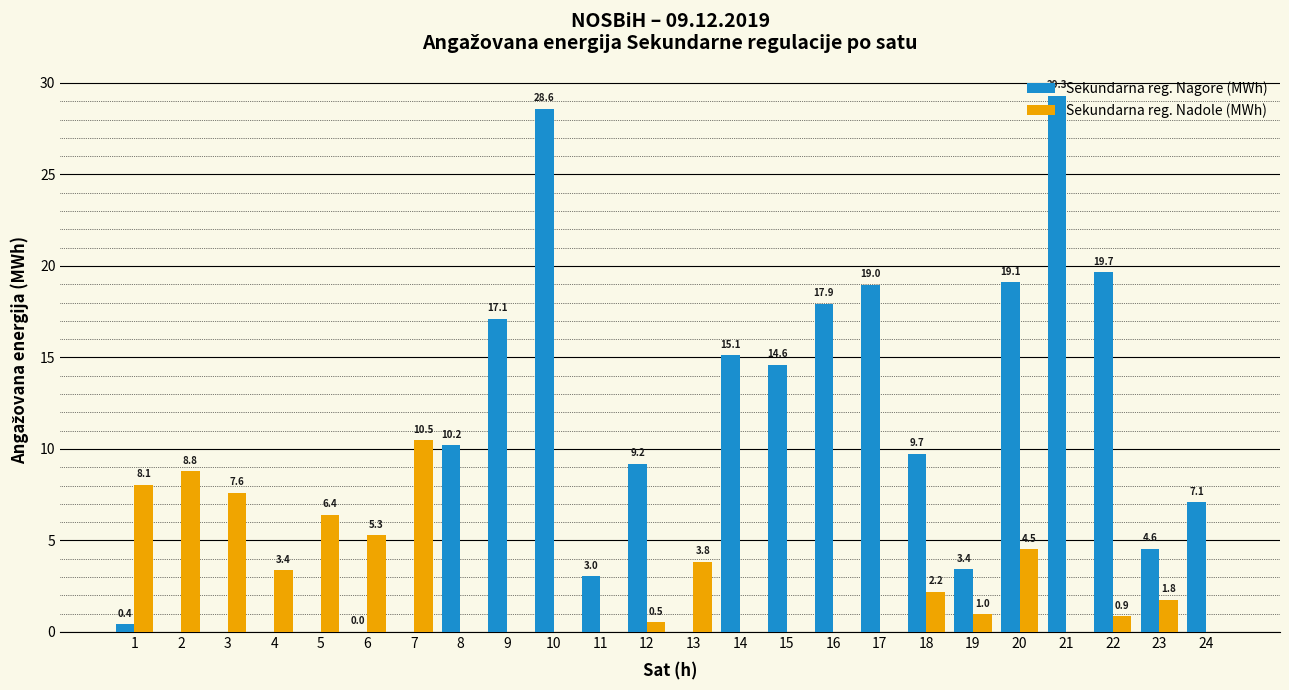

Does the chart contain stacked bars?

No